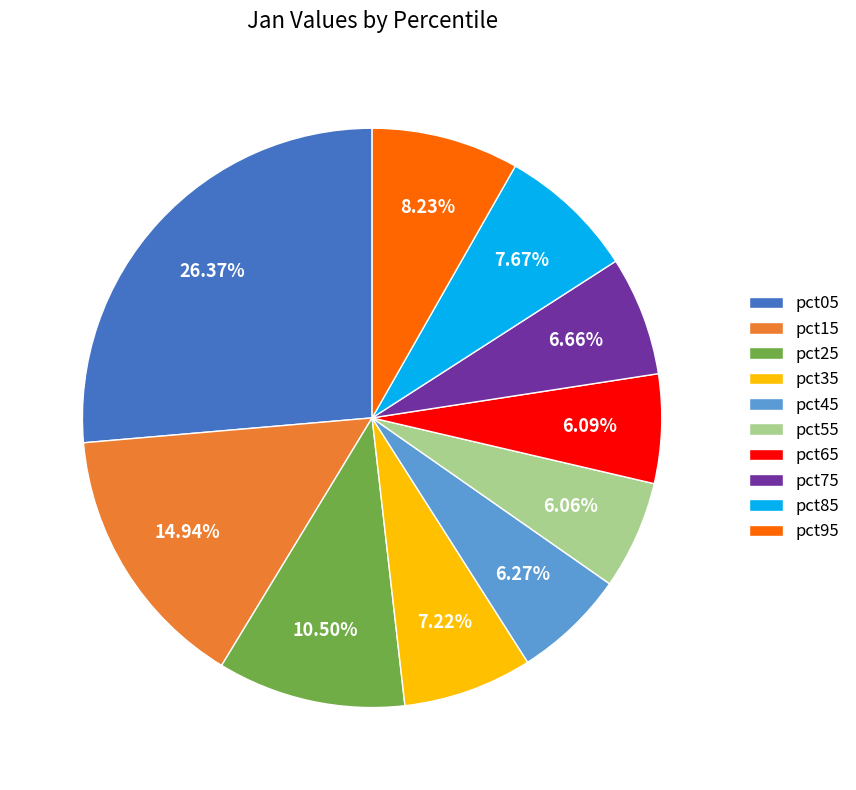

To the nearest percent, what is the combined percentage of pct05 and pct15?

41%